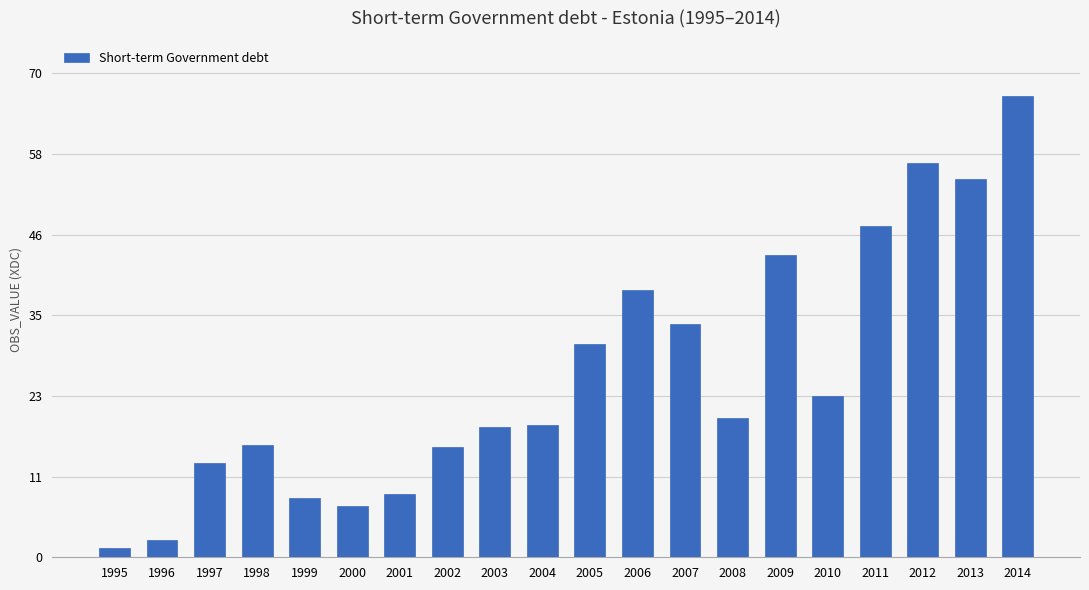

What is the change in value from 2002 to 2012?

+41.1